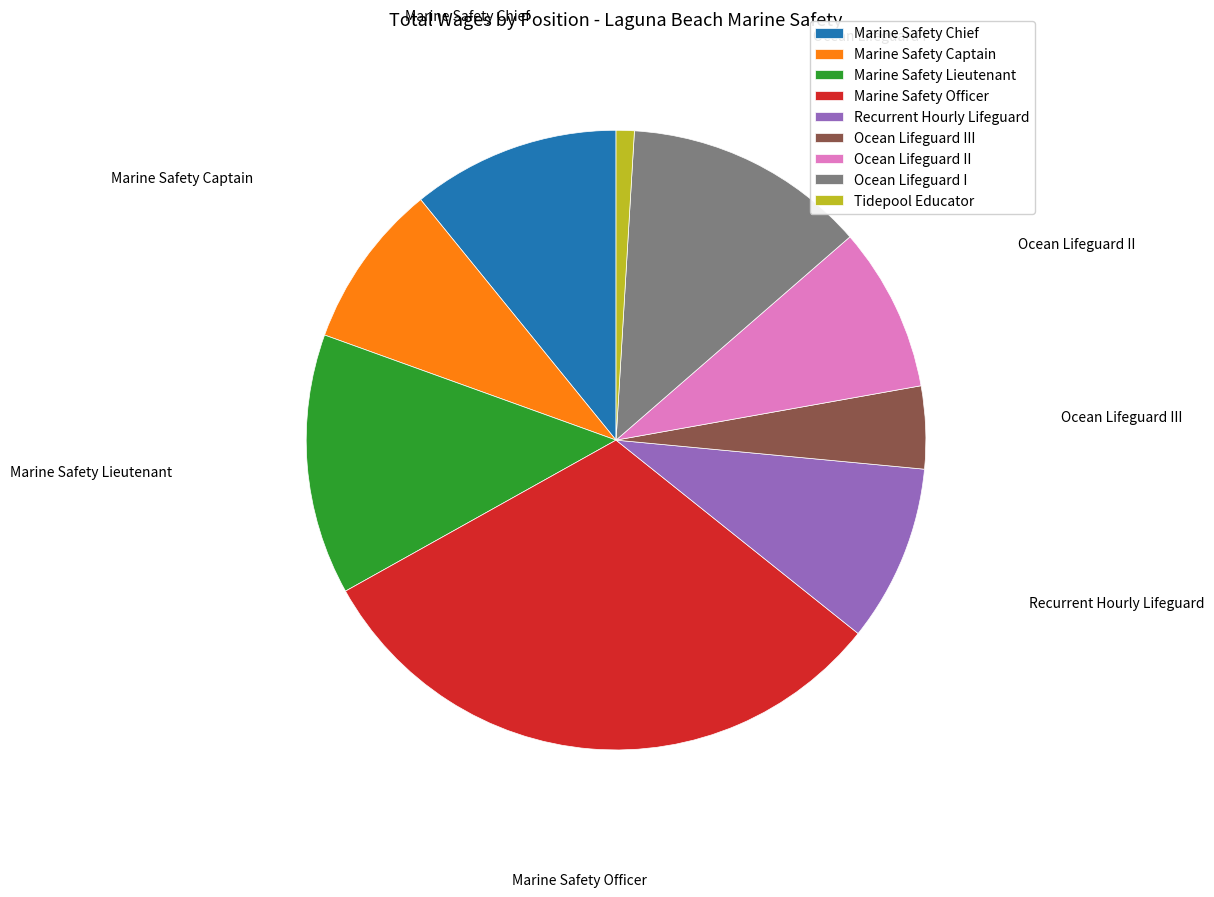

Count the number of slices in the pie.

9